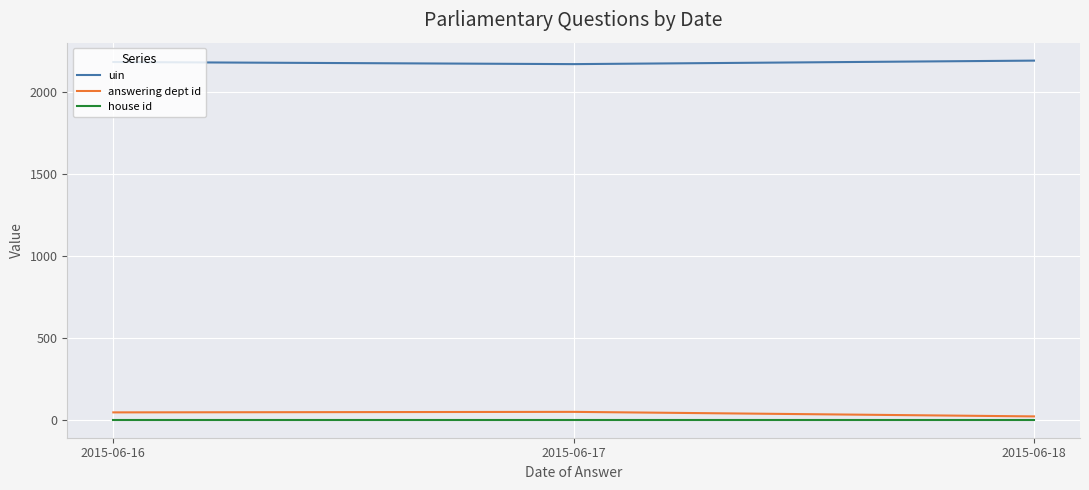

Is the value of uin at 2015-06-18 greater than the value of answering dept id at 2015-06-18?

Yes